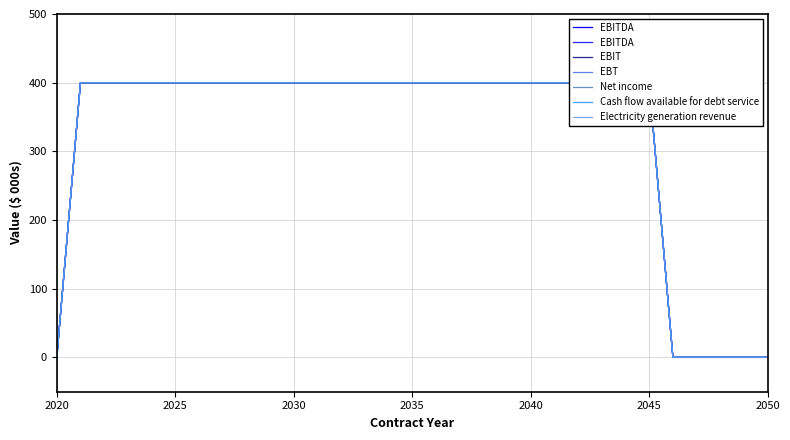

Does the chart display data point markers on the line(s)?

No